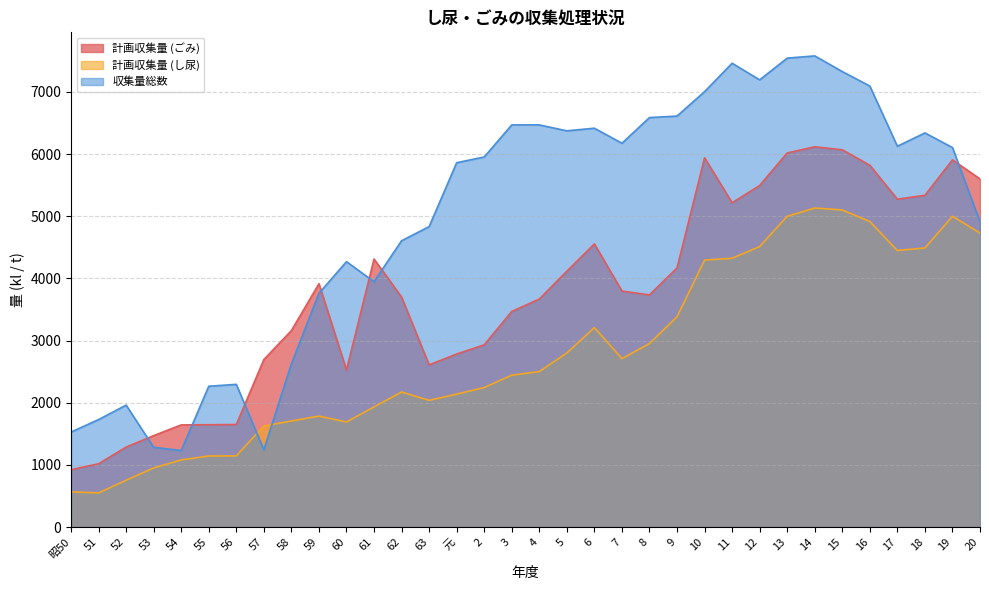

What is the sum of all 計画収集量 (し尿) values?

95482